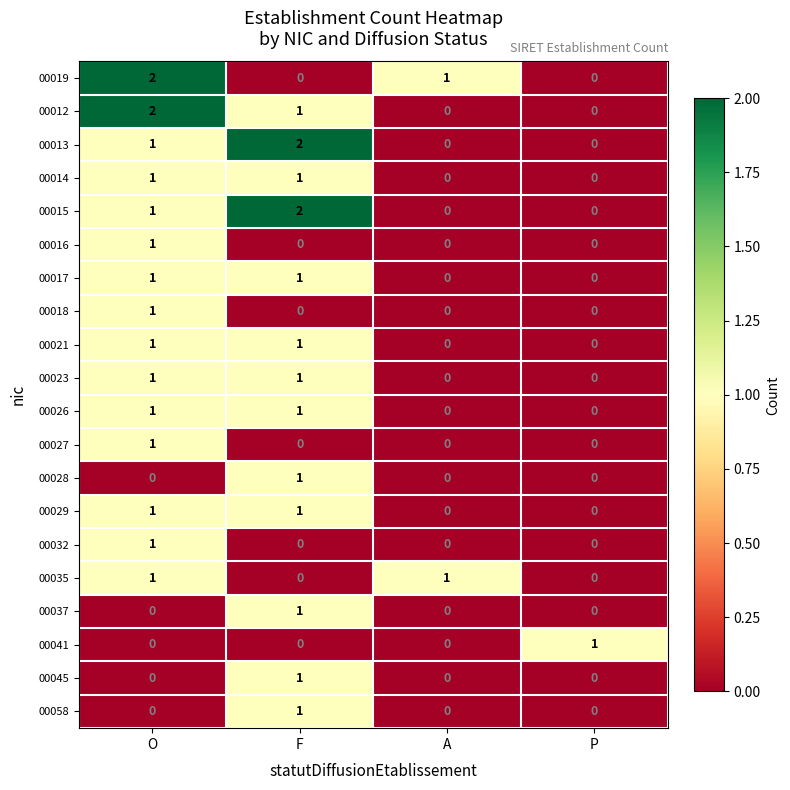

Is it true that 00021 equals -1 at A?

False